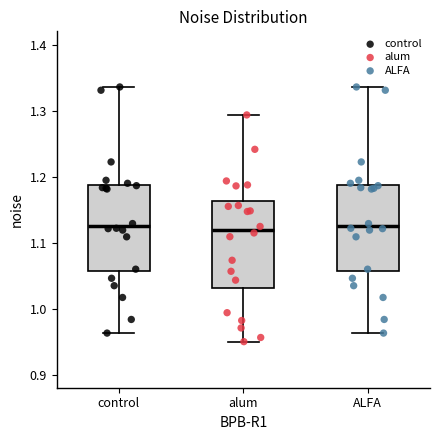

Reading left to right, transcribe this box plot: for each box, give where its median line is, the range the box spans, and where its two whiskers end, as read against the y-axis. The values are not printed on the chart, so give them approximately, as read against the axis.

control: median 1.13, box 1.06 to 1.19, whiskers 0.96 to 1.34
alum: median 1.12, box 1.03 to 1.16, whiskers 0.95 to 1.29
ALFA: median 1.13, box 1.06 to 1.19, whiskers 0.96 to 1.34